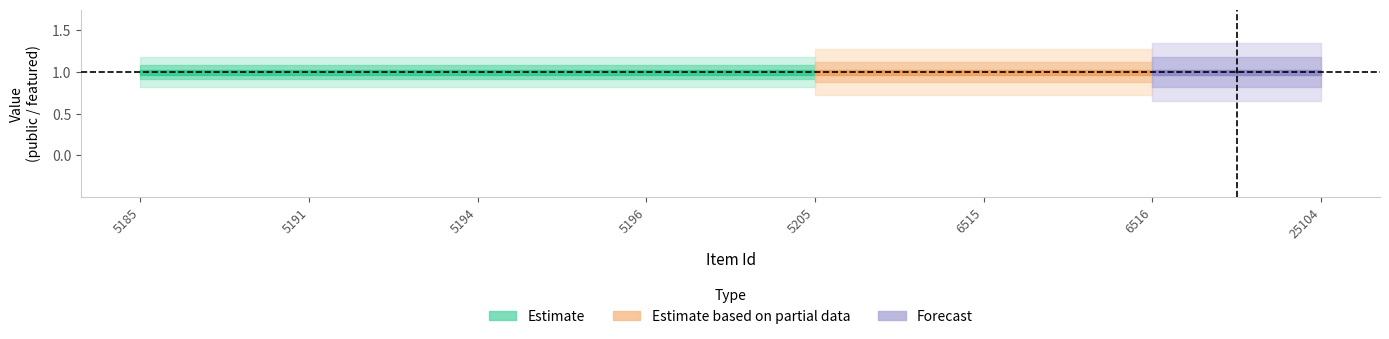

True or false: public and featured intersect in this chart.

False